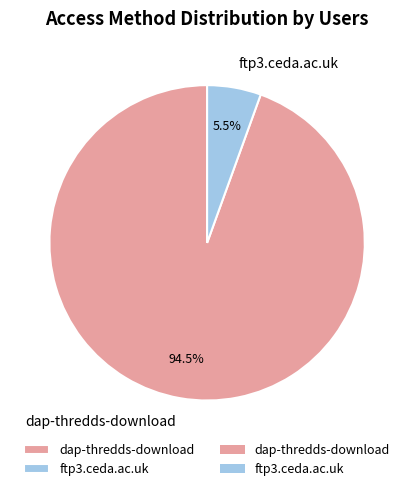

Combined, do dap-thredds-download and ftp3.ceda.ac.uk account for over 50%?

Yes